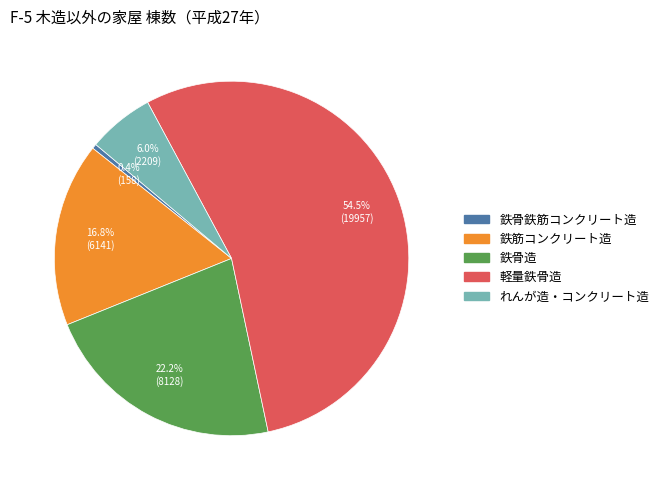

To the nearest percent, what portion does れんが造・コンクリート造 represent?

6%